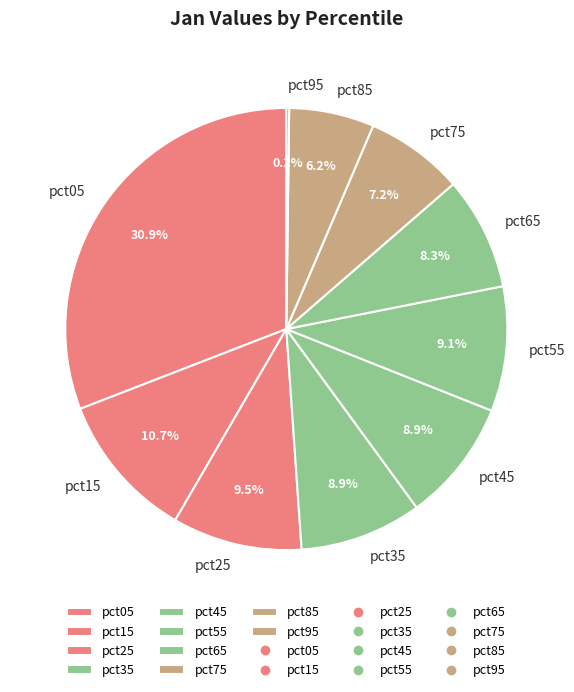

To the nearest percent, what is the combined percentage of pct75 and pct55?

16%